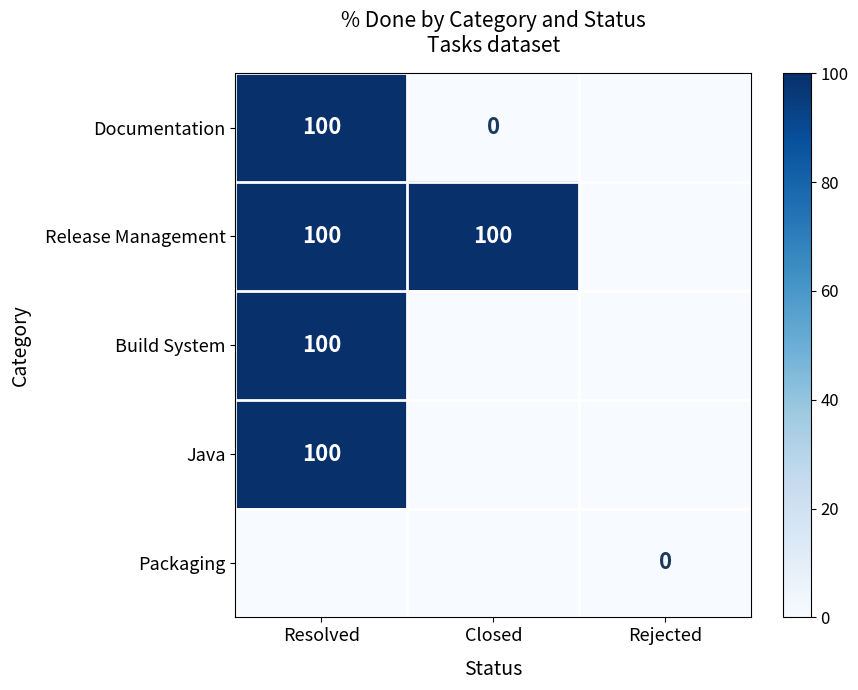

True or false: Documentation has a value of 69 at Resolved.

False